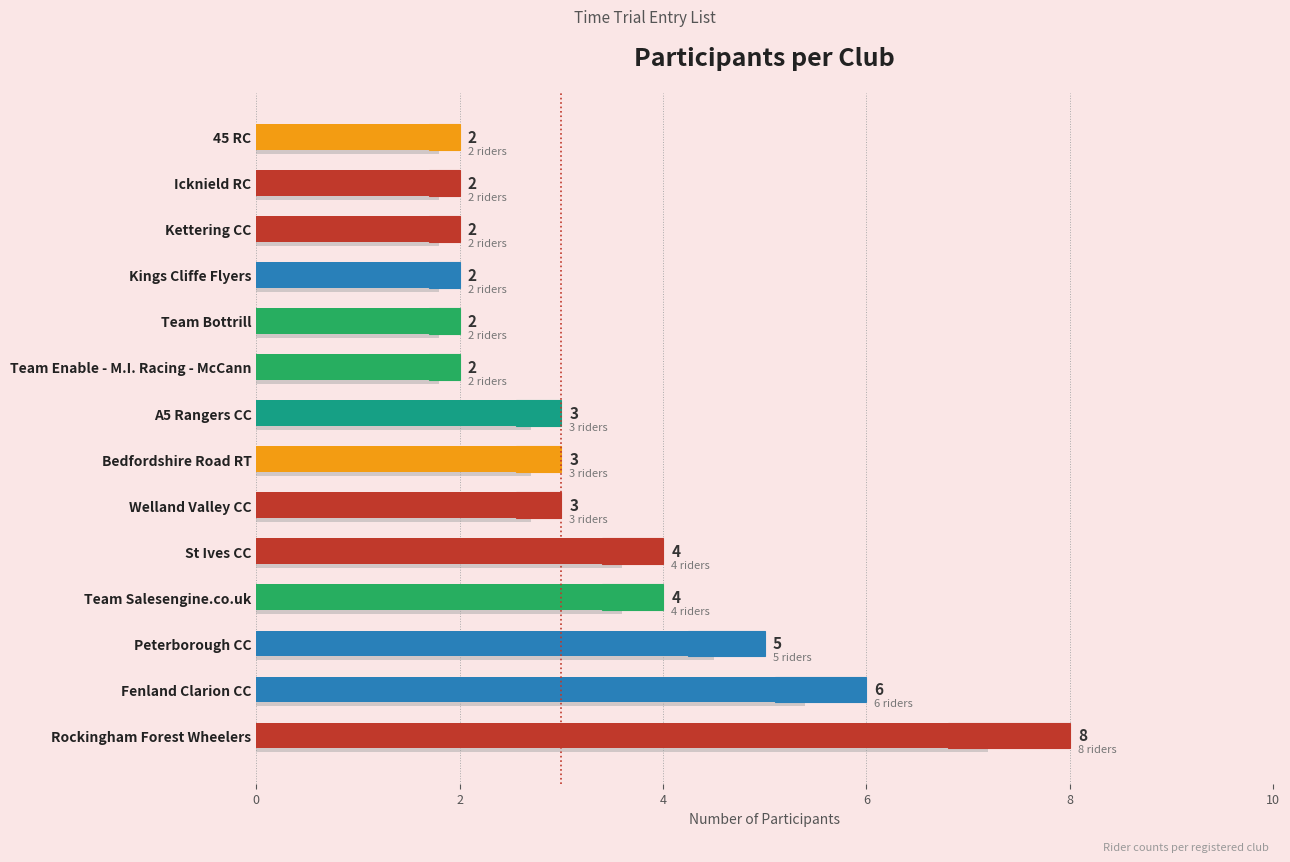

Does the chart contain any negative values?

No